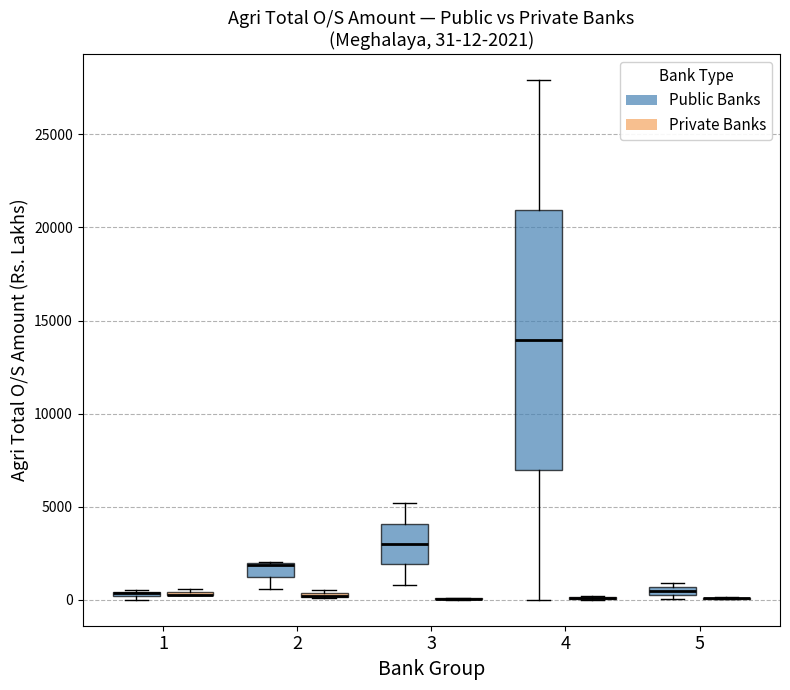

Comparing the boxes themselves (not the whiskers), which one is the tallest?

4 (Public Banks)